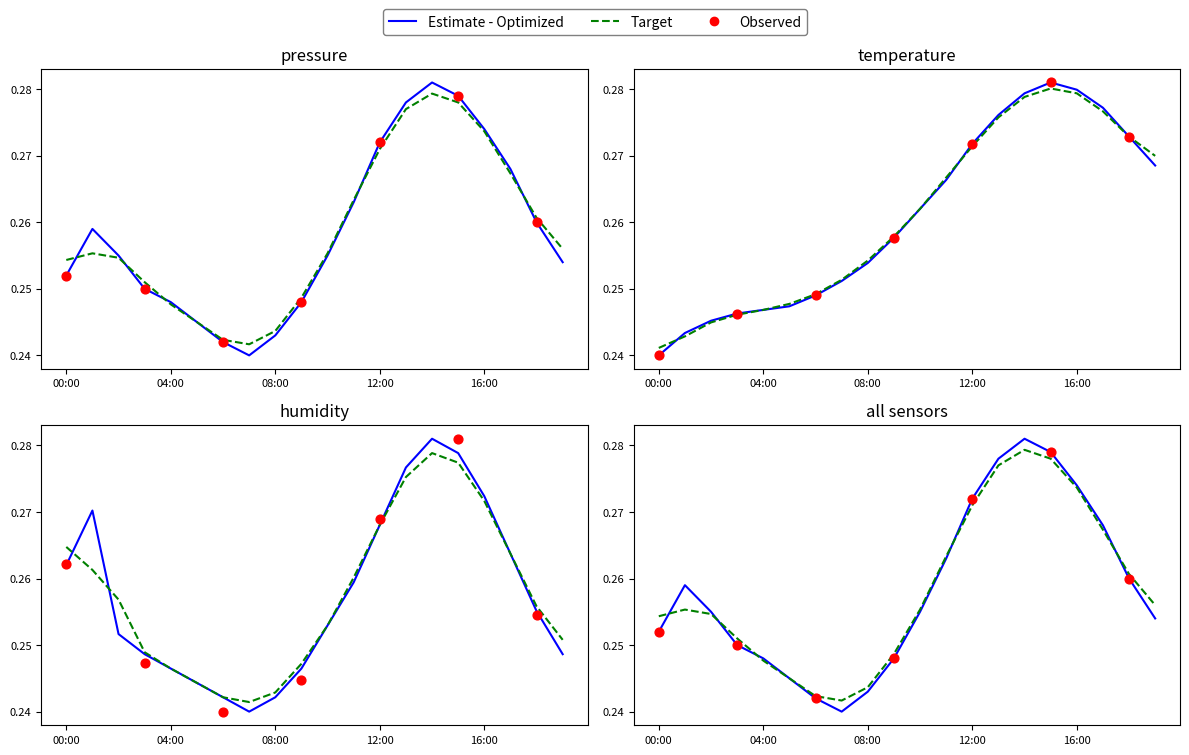

Which series reaches the maximum Y coordinate?

temperature